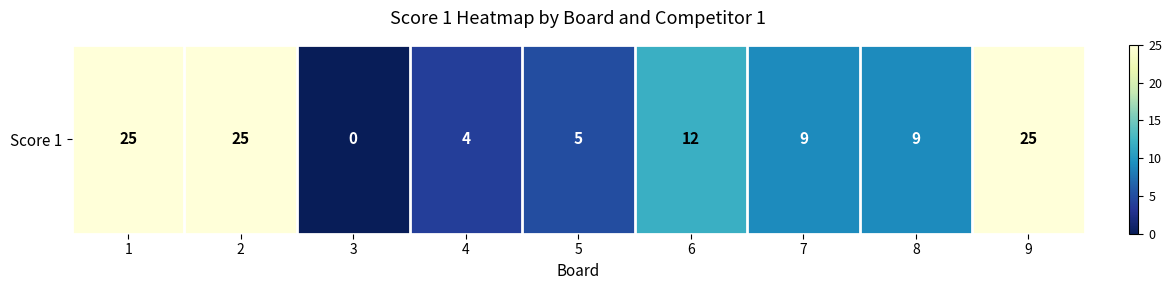

What is the difference between the values at 4 and 1?

21